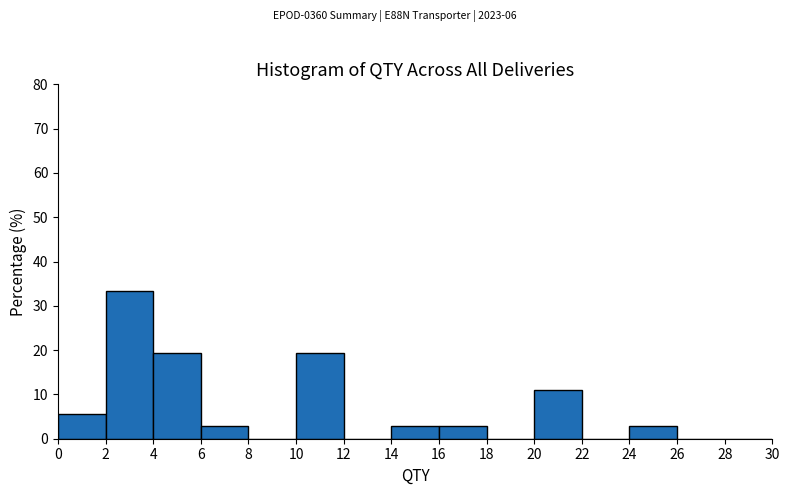

Over which range of the x-axis is the bar tallest?

2 to 4